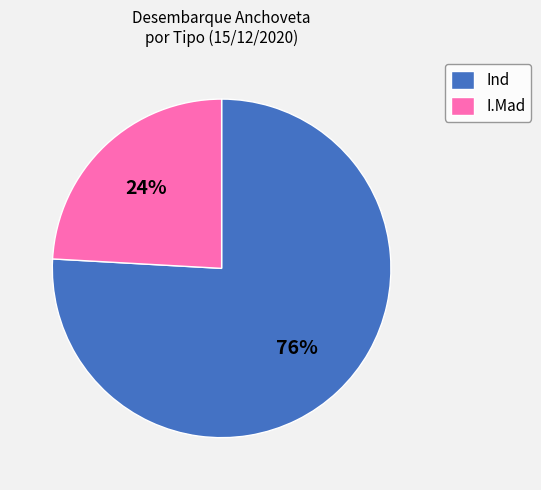

To the nearest percent, what is the difference between the I.Mad and Ind slice percentages?

52%